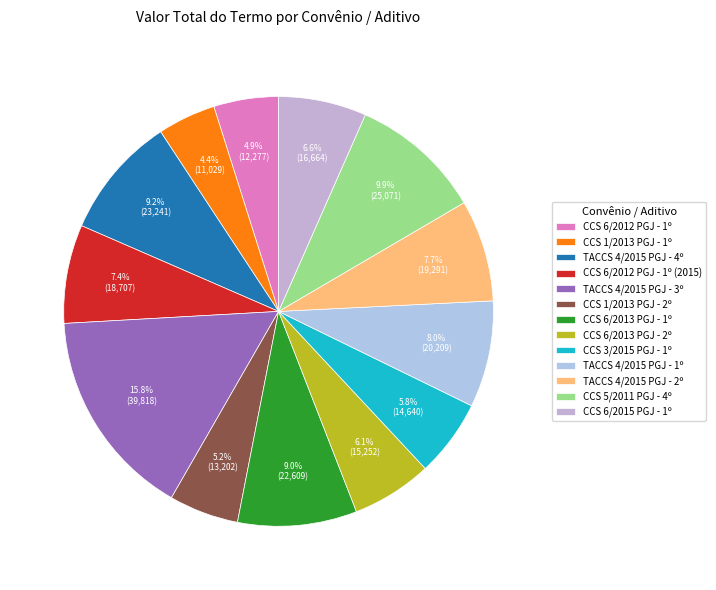

True or false: TACCS 4/2015 PGJ - 2º accounts for 8% of the total.

True